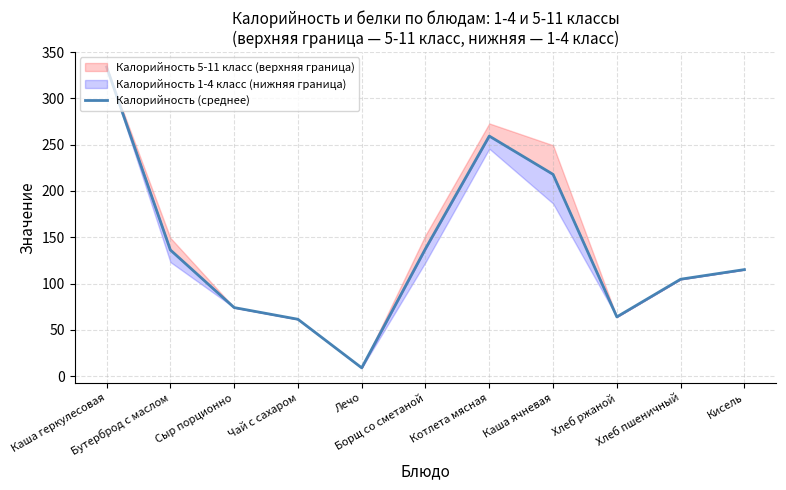

What is the sum of all values?

1513.4